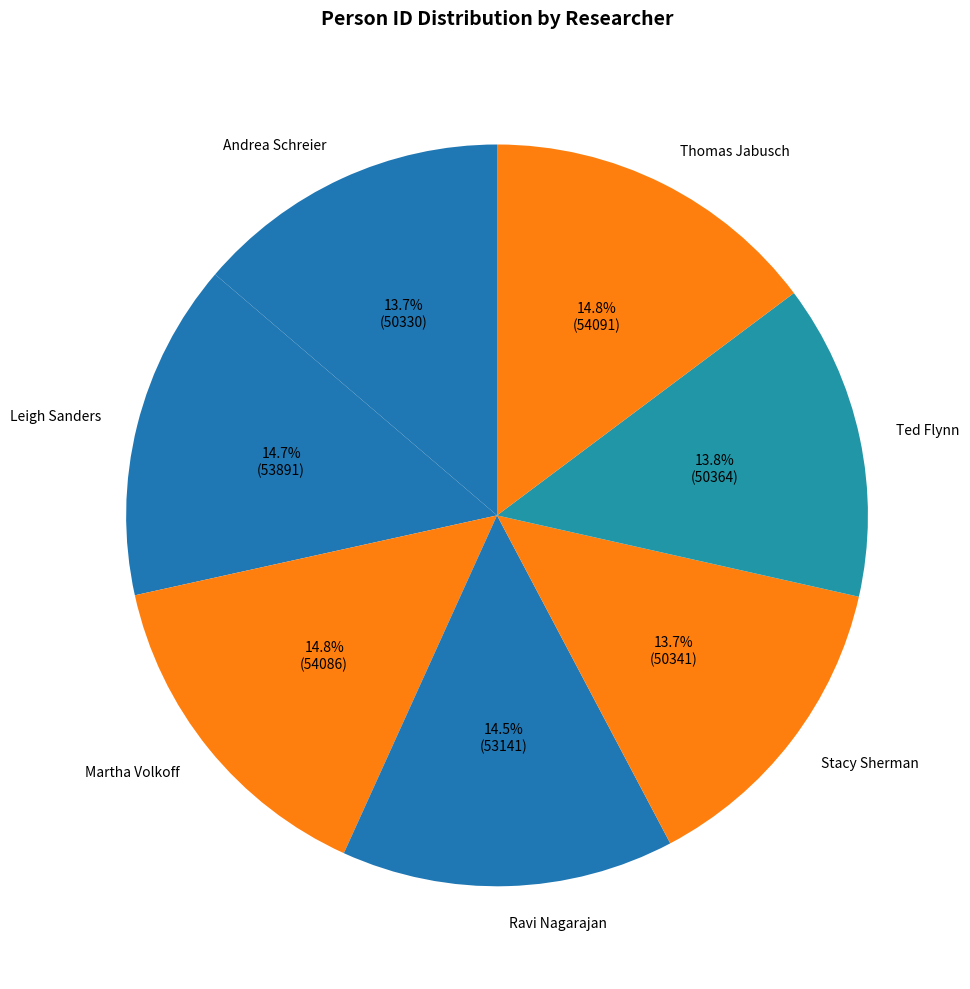

Is it true that Andrea Schreier is 6% of the pie?

False